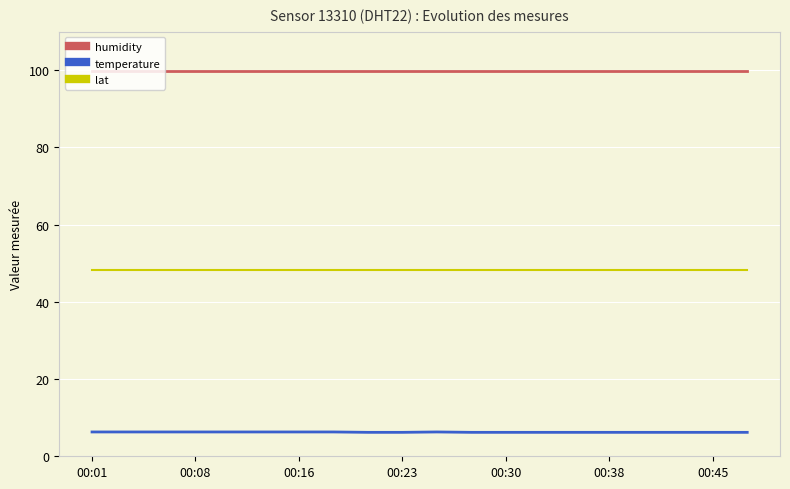

What is the highest value of the lat series?

48.3